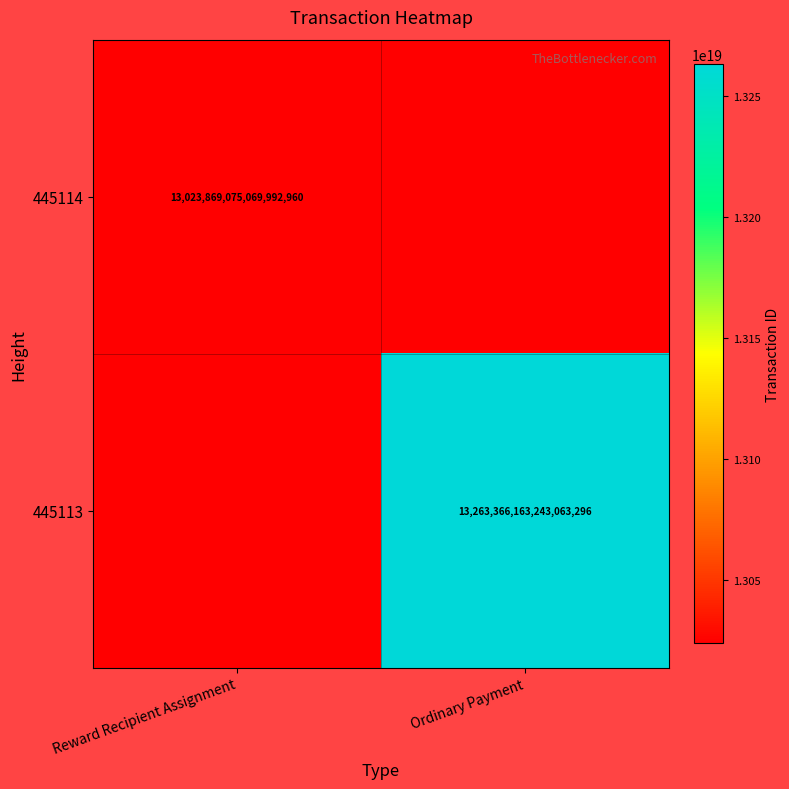

True or false: 445113 has a value of 5145613911512255488 at Ordinary Payment.

False